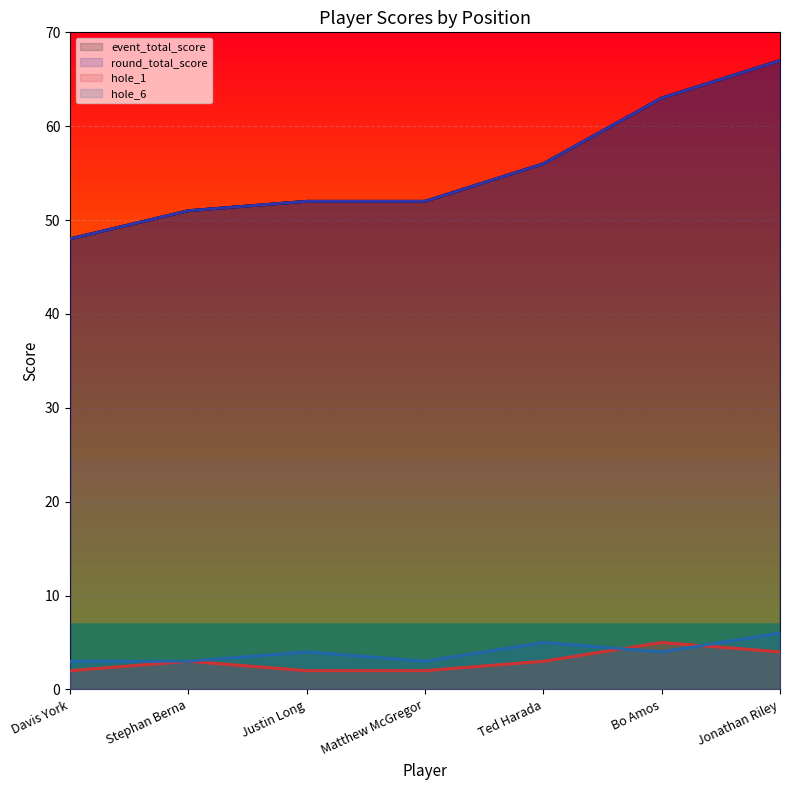

True or false: event_total_score has a value of 48 at Davis York.

True